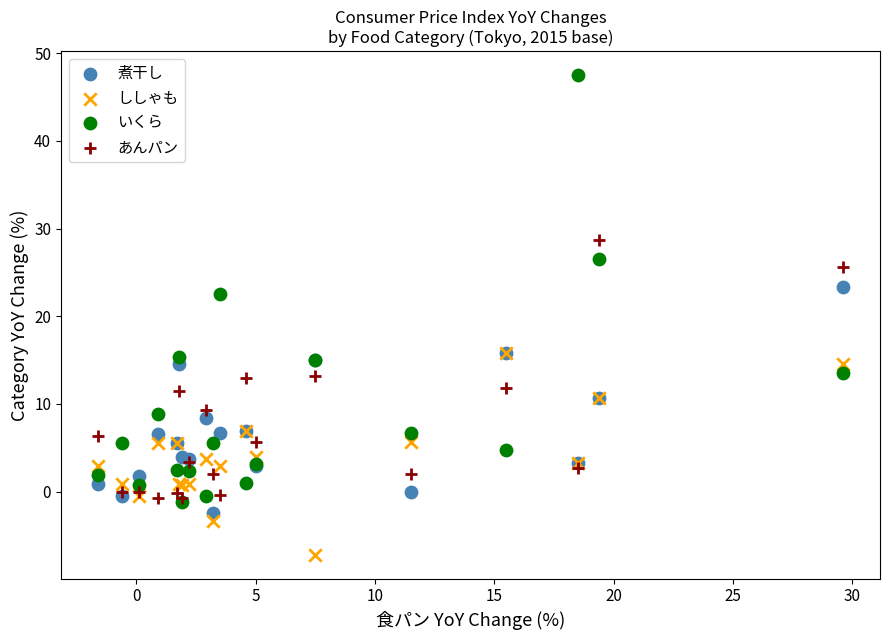

Across all series, what Y value is closest to 20?

22.5